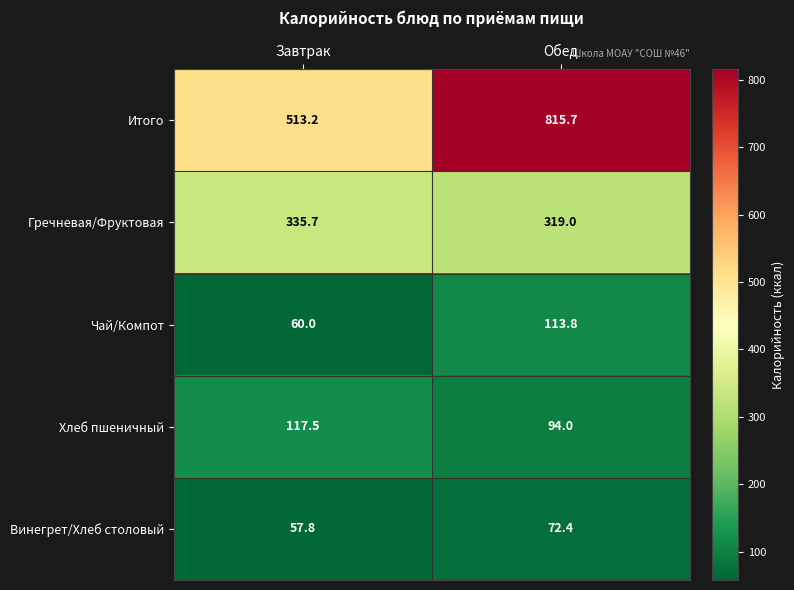

What is the spread (max minus min) of values at Обед?

743.3